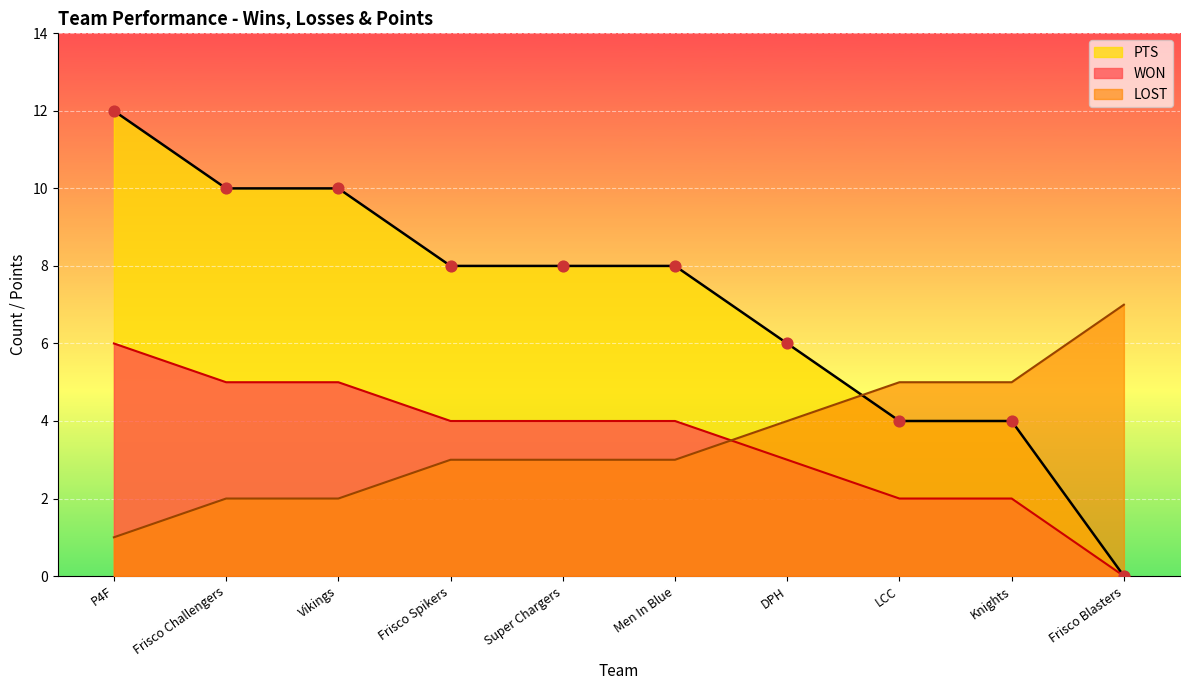

What are all the series names shown in the legend?

PTS, WON, LOST